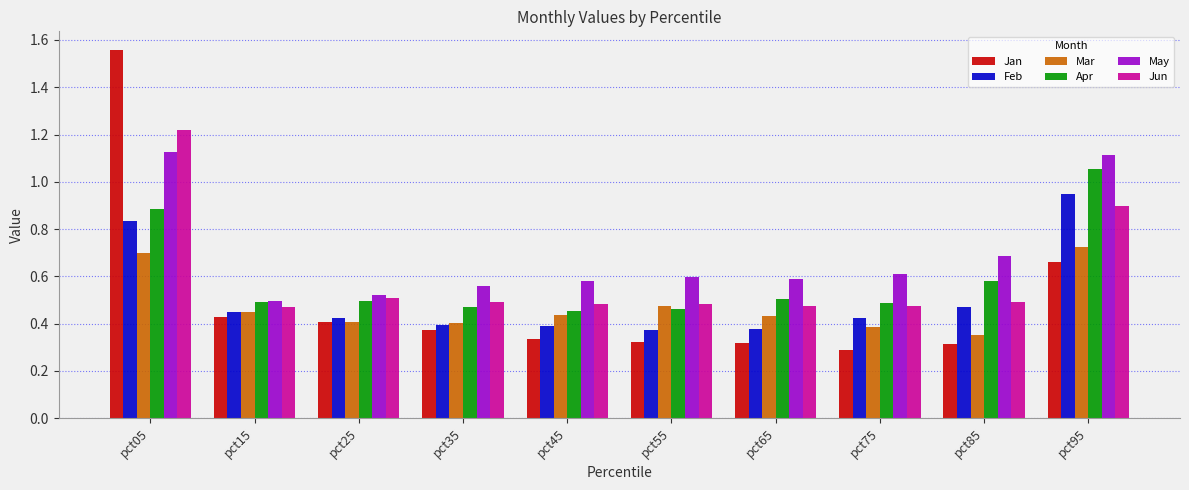

Which series has the largest range (max minus min)?

Jan